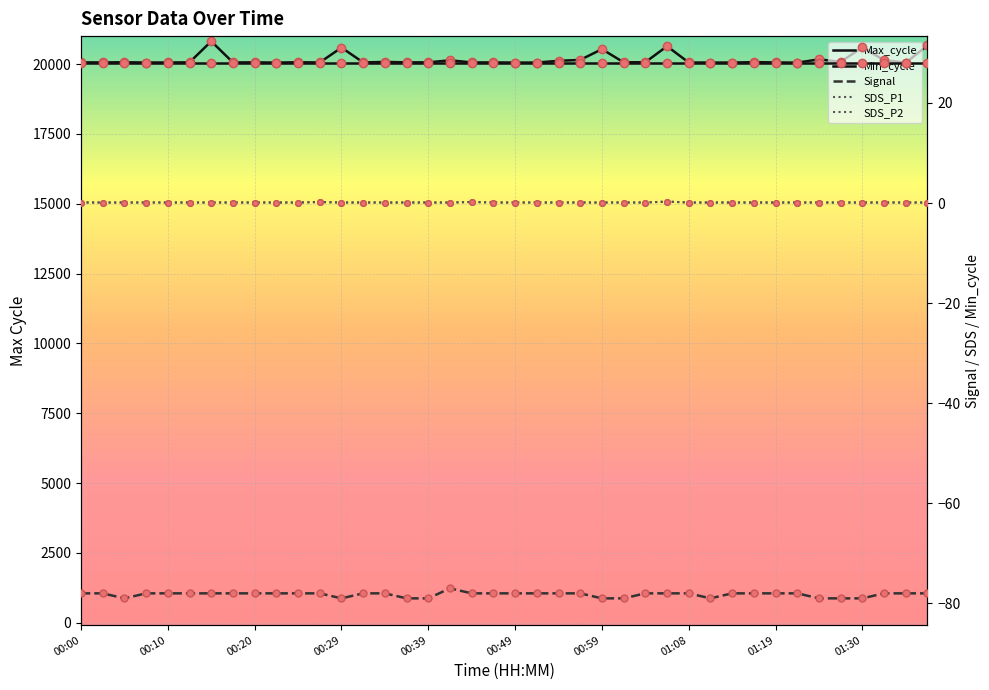

Where is SDS_P1 nearest to the value 0?

00:00